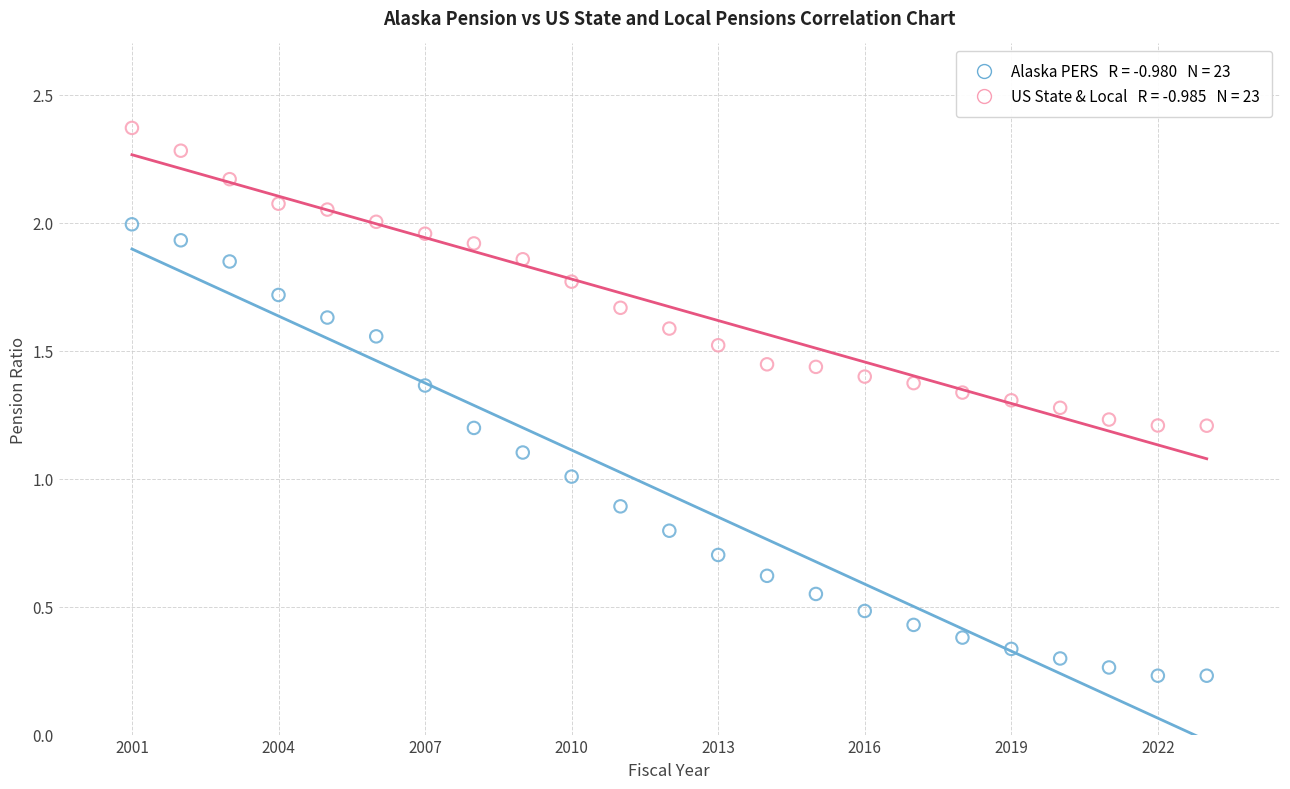

Across all data points, what is the range of X values (max minus min)?

22.0